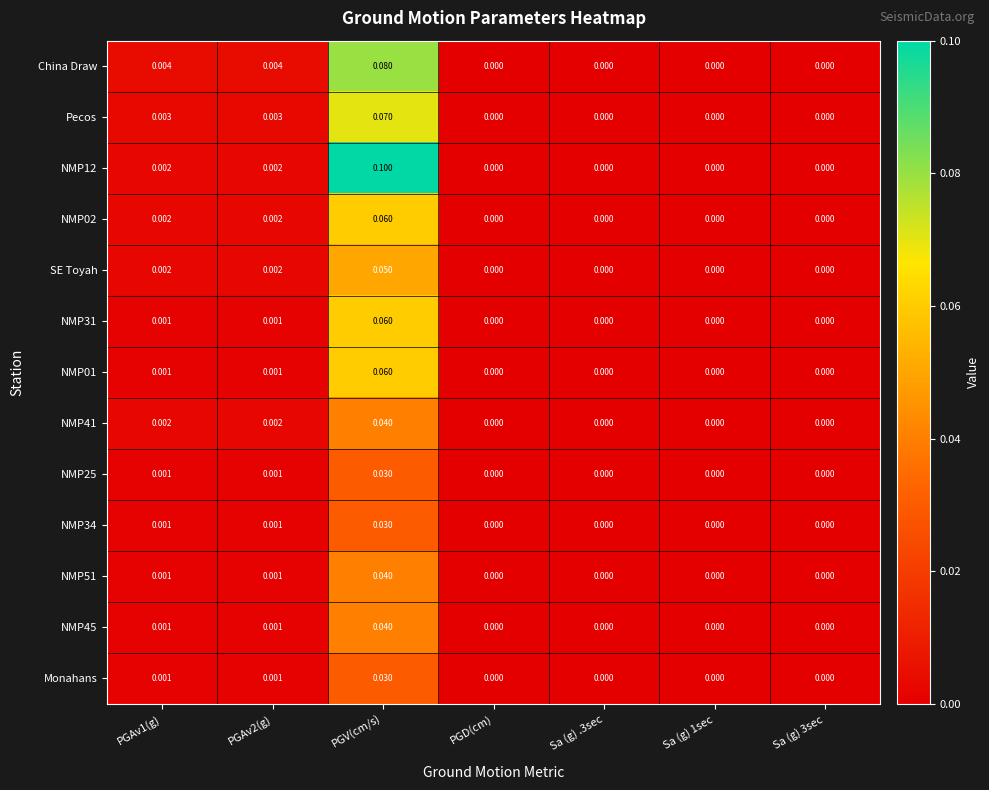

Is the value of NMP51 at Sa (g) 3sec greater than the value of NMP45 at PGAv2(g)?

No